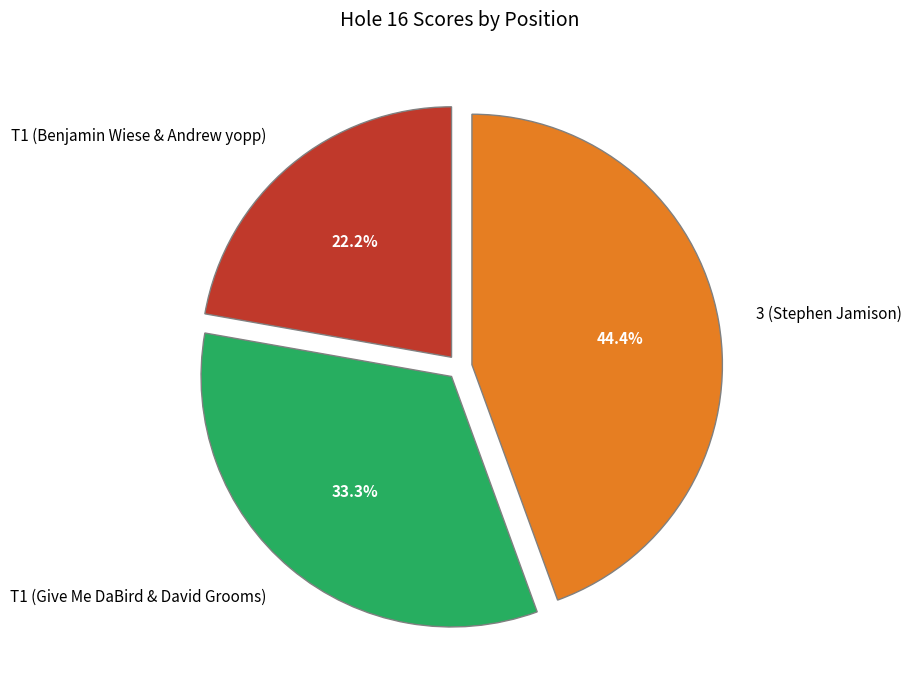

To the nearest percent, what portion does 3 (Stephen Jamison) represent?

44%